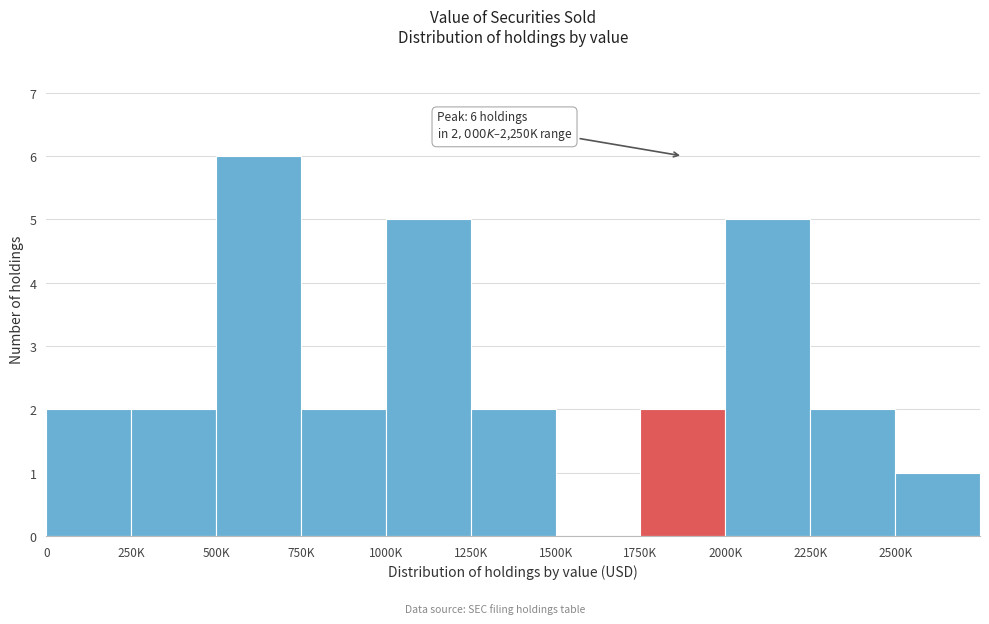

Reading left to right, transcribe all the data shown in this chart.

0=2	250K=2	500K=6	750K=2	1000K=5	1250K=2	1500K=0	1750K=2	2000K=5	2250K=2	2500K=1